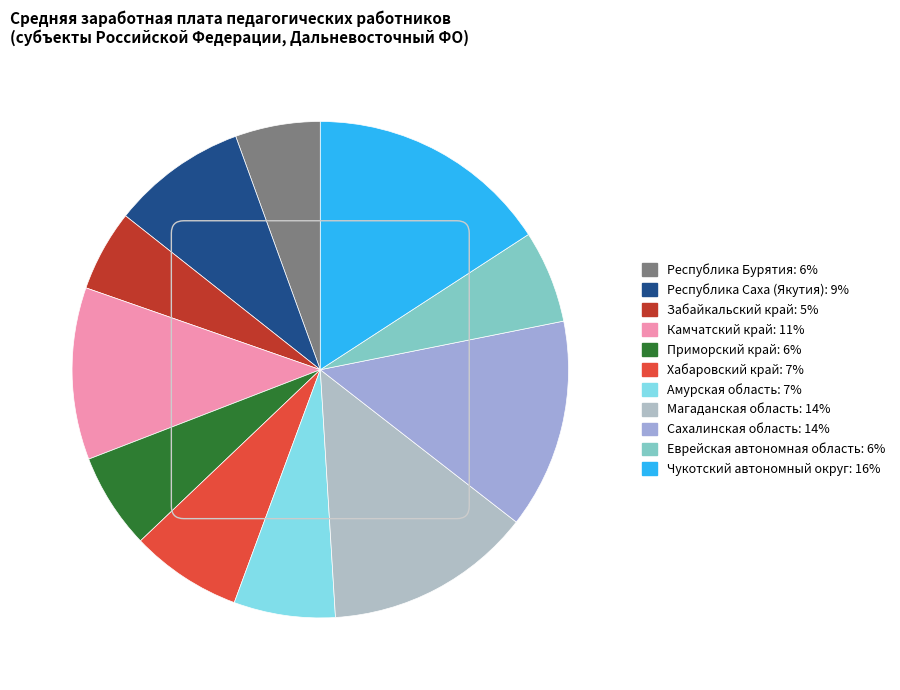

Does Приморский край represent more than half of the total?

No